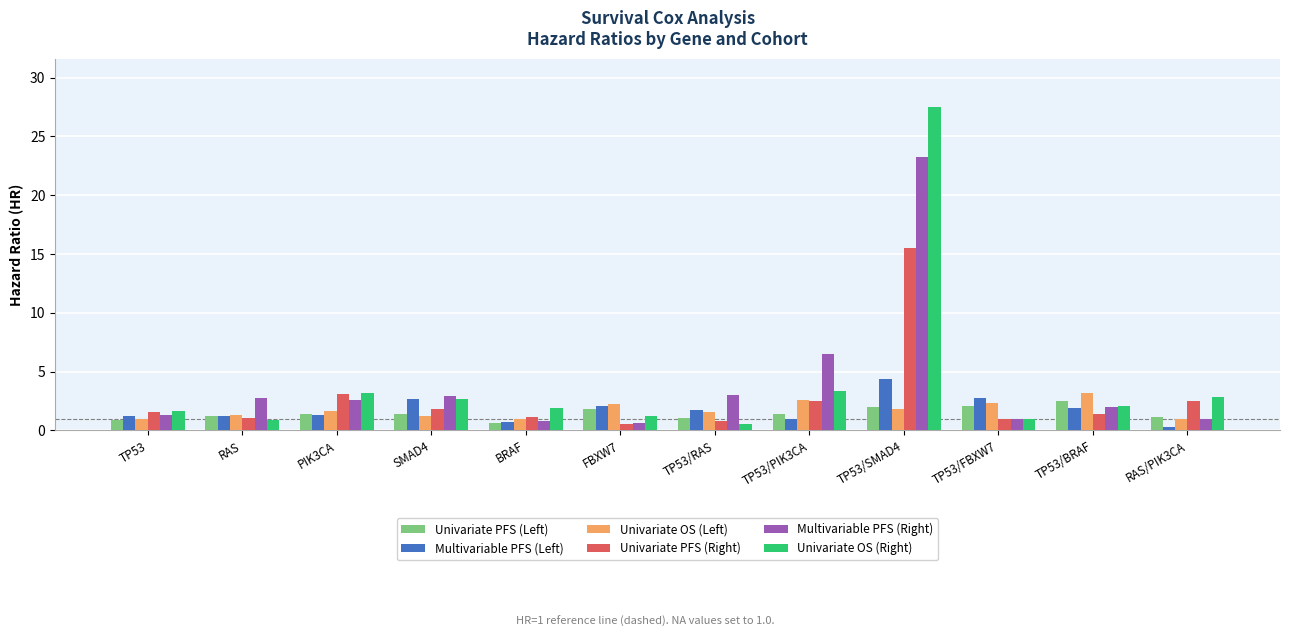

What is the greatest value displayed?

27.5